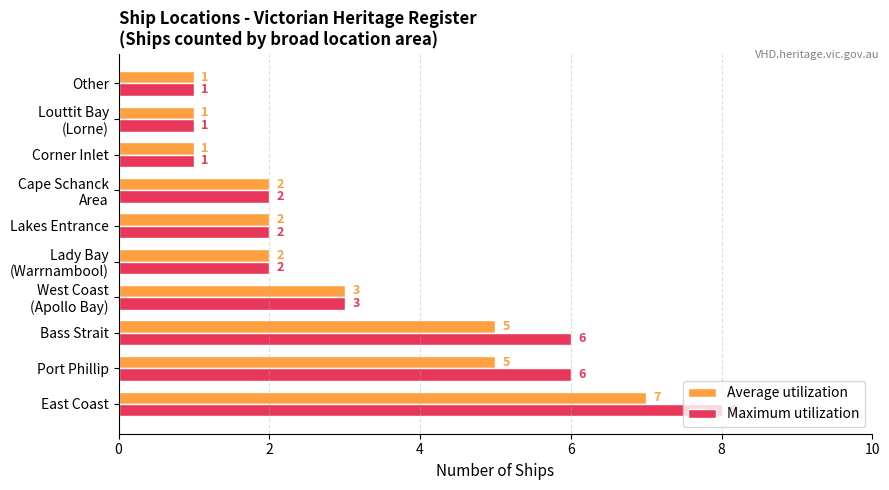

List the series in order of their peak value, highest first.

Maximum utilization, Average utilization